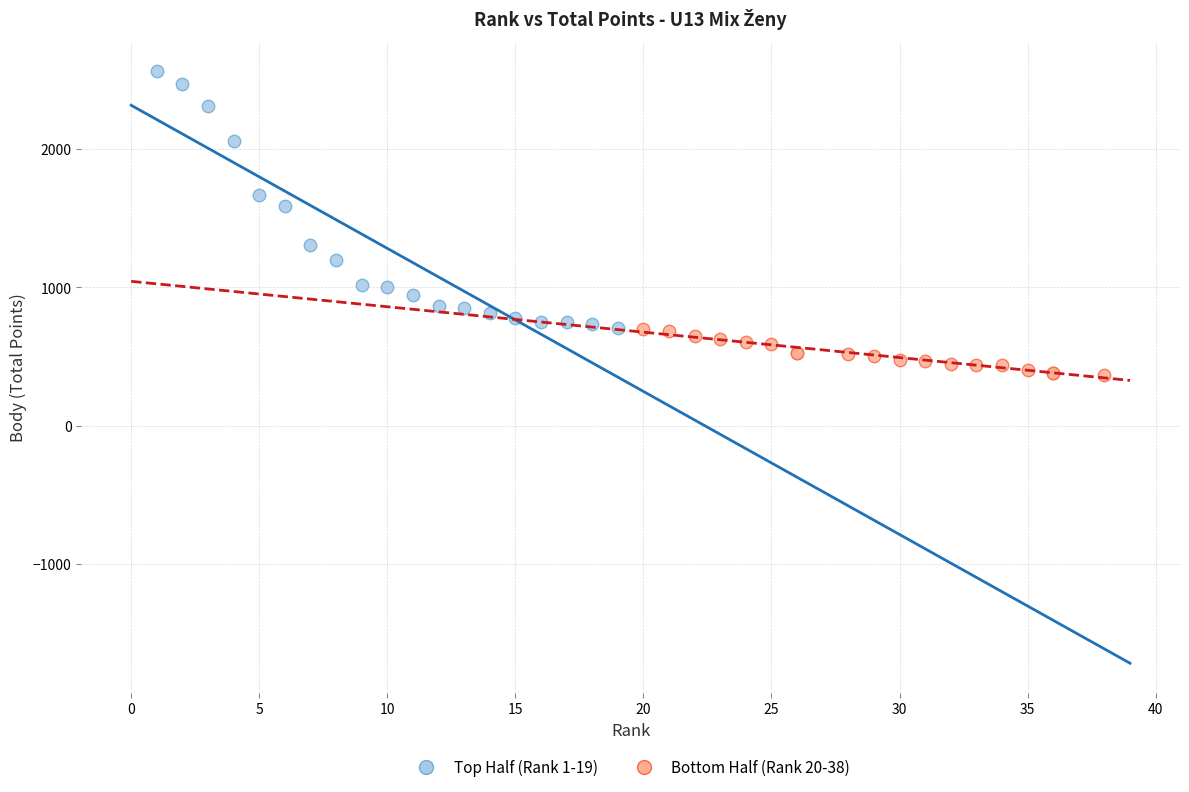

Which series reaches the minimum Y coordinate?

Bottom Half (Rank 20-38)